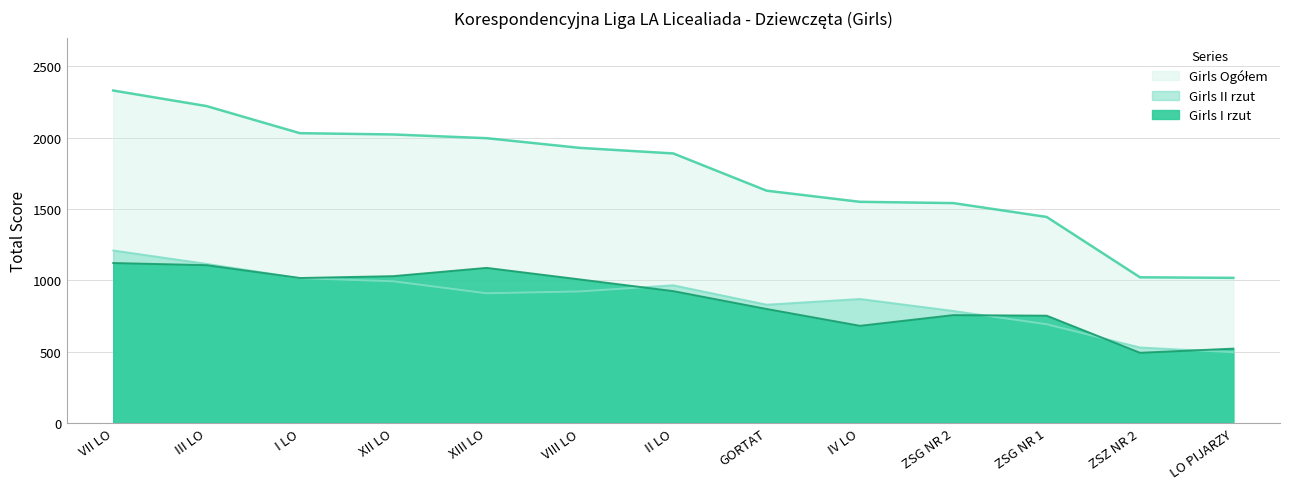

What is the total value across all series at ZSZ NR 2?

2042